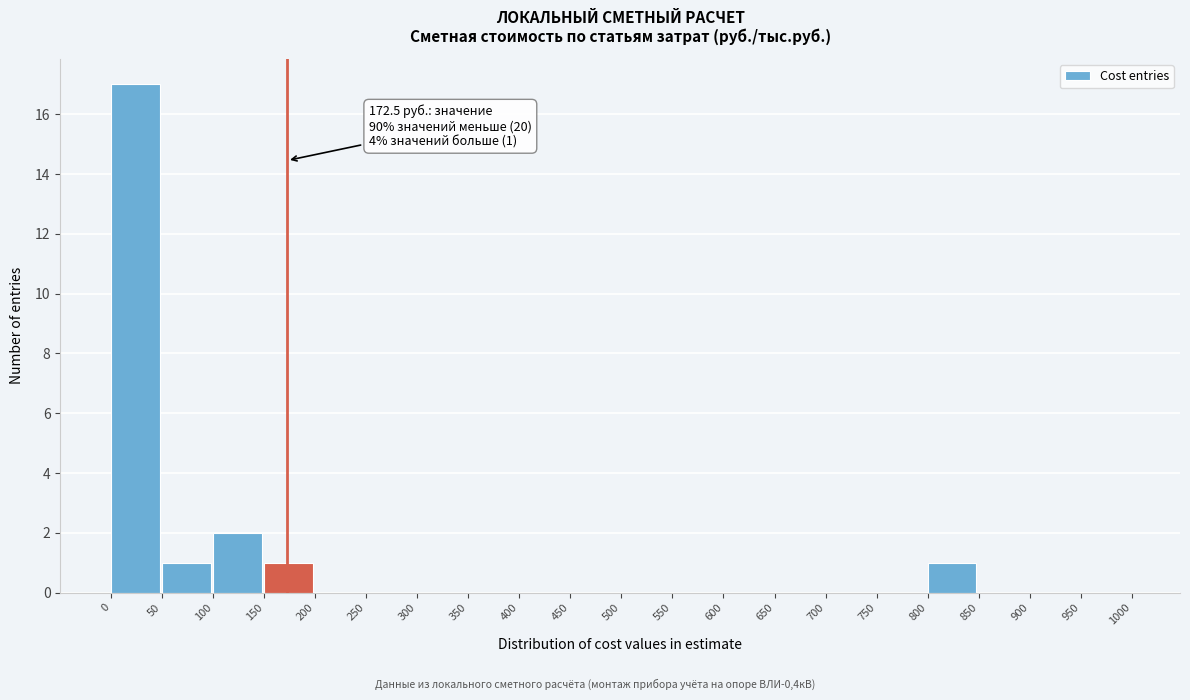

Over which range of the x-axis is the bar tallest?

0 to 50